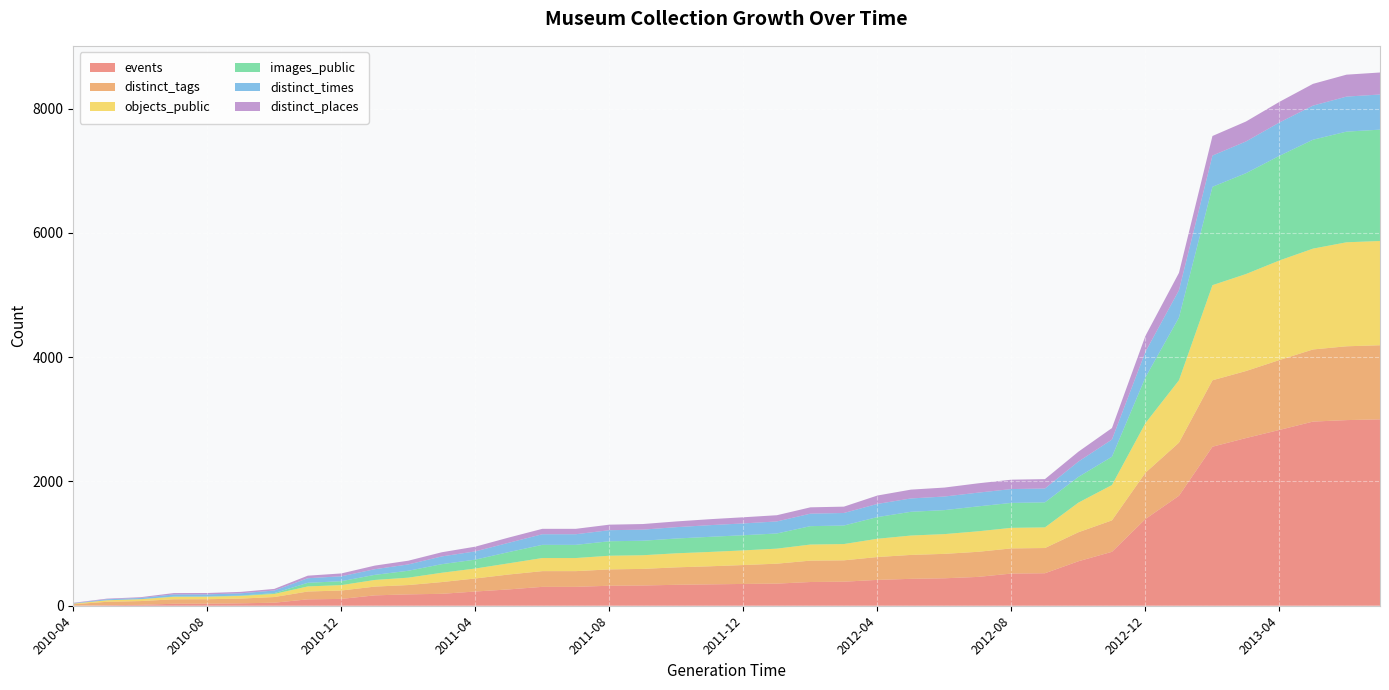

Reading left to right, list all the values displayed in this chart.

events: 0	9	14	32	33	39	49	103	110	167	183	192	229	263	304	304	322	326	337	344	351	356	382	387	416	433	442	464	518	523	716	868	1396	1770	2560	2699	2830	2964	2988	3000
distinct_tags: 24	54	61	72	72	76	91	126	135	141	150	189	210	240	253	253	263	267	281	291	304	321	344	344	368	385	393	404	405	406	467	506	745	855	1069	1079	1125	1161	1188	1193
objects_public: 10	25	30	40	40	43	50	82	87	107	119	150	160	180	211	211	220	220	226	231	236	242	259	262	294	312	318	330	331	332	477	569	799	1004	1531	1561	1603	1623	1674	1678
images_public: 0	0	0	4	4	6	13	58	63	82	111	138	143	181	212	212	233	233	238	243	244	244	296	298	349	382	386	401	401	403	414	455	736	1010	1583	1623	1684	1753	1781	1792
distinct_times: 6	16	20	34	34	36	42	74	79	91	102	125	133	150	171	171	178	179	183	188	190	194	201	202	212	215	219	221	223	223	247	277	413	439	503	511	537	549	564	566
distinct_places: 7	10	12	22	22	23	26	41	46	58	60	67	76	84	87	87	89	90	92	96	99	100	102	102	135	142	144	150	151	151	159	185	256	280	315	321	332	350	353	354